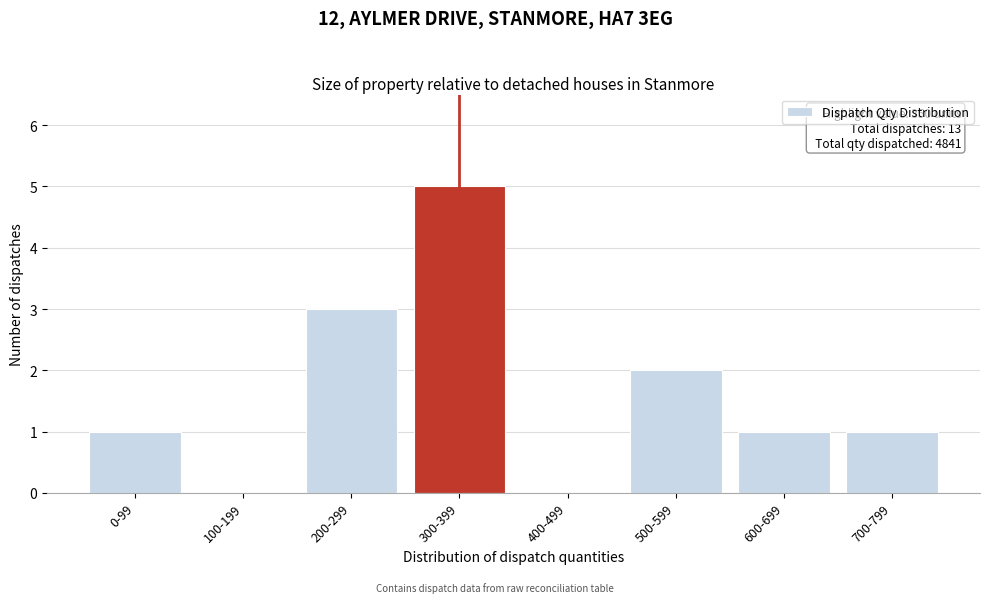

Reading right to left, transcribe all the data shown in this chart.

700-799=1	600-699=1	500-599=2	400-499=0	300-399=5	200-299=3	100-199=0	0-99=1